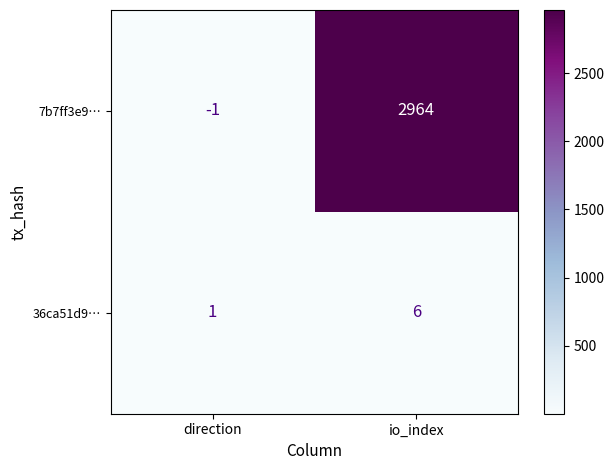

Is the value of 7b7ff3e9… at io_index greater than the value of 36ca51d9… at direction?

Yes